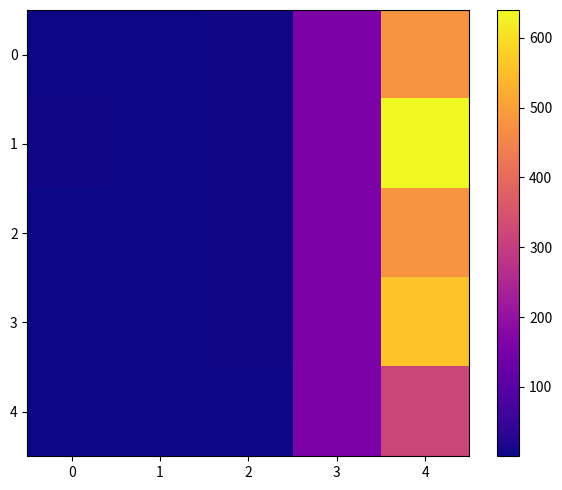

Reading left to right, extract all data points from this chart.

0: 0=2.0	1=1.0	2=3.0	3=160.0	4=480.0
1: 0=3.0	1=1.0	2=4.0	3=160.0	4=640.0
2: 0=2.0	1=1.0	2=3.0	3=160.0	4=480.0
3: 0=2.0	1=1.5	2=3.5	3=160.0	4=560.0
4: 0=1.5	1=0.5	2=2.0	3=160.0	4=320.0